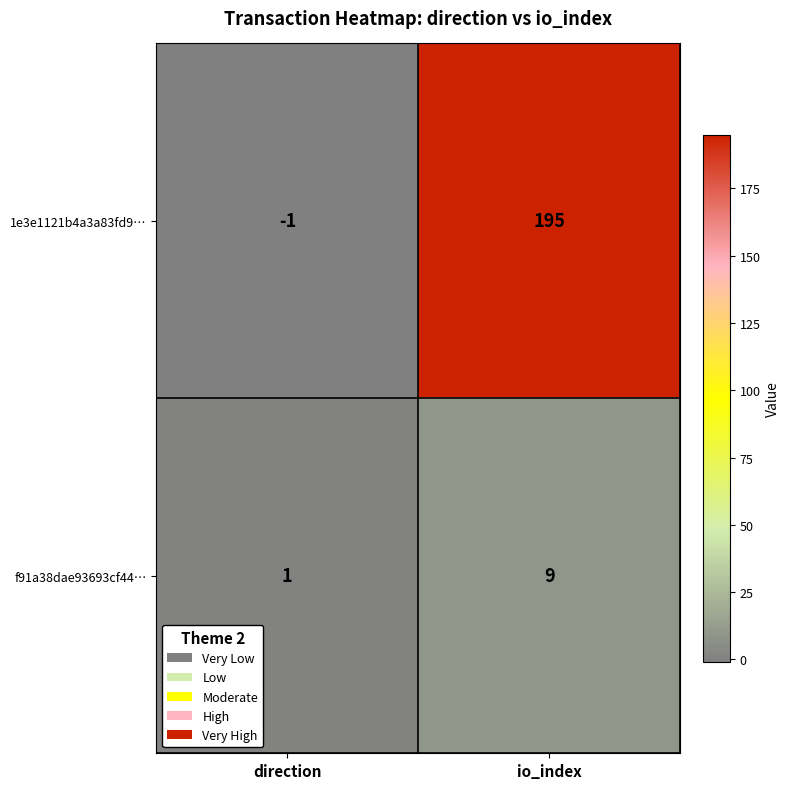

Reading left to right, list all the values displayed in this chart.

1e3e1121b4a3a83fd9…: direction=-1	io_index=195
f91a38dae93693cf44…: direction=1	io_index=9